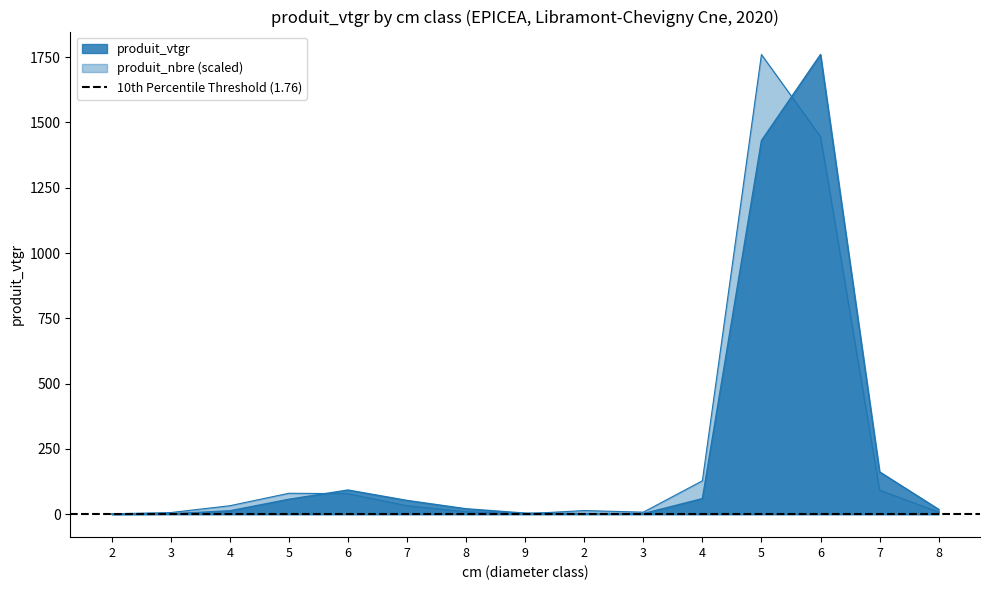

Reading left to right, what are all the values shown in this chart?

produit_vtgr: 2=0.3	3=1.5	4=13.0	5=57.1	6=92.5	7=52.7	8=20.7	9=4.1	2=2.5	3=2.1	4=59.6	5=1430.7	6=1760.2	7=162.1	8=18.4
produit_nbre: 2=1.5	3=6.2	4=32.3	5=80.1	6=78.5	7=32.3	8=9.2	9=1.5	2=13.9	3=7.7	4=127.8	5=1760.2	6=1446.0	7=92.4	8=7.7